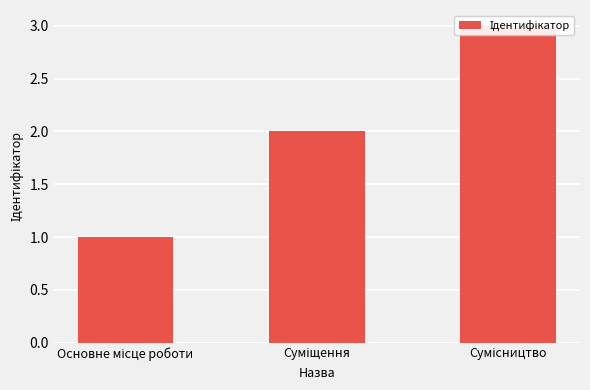

Where is the data nearest to the value 2?

Суміщення